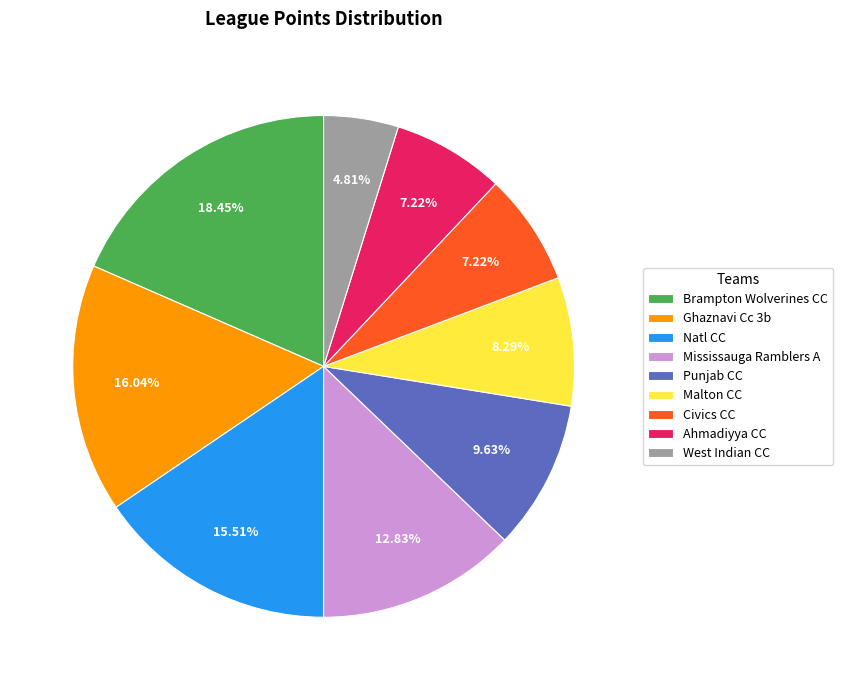

How many slices are in this pie chart?

9